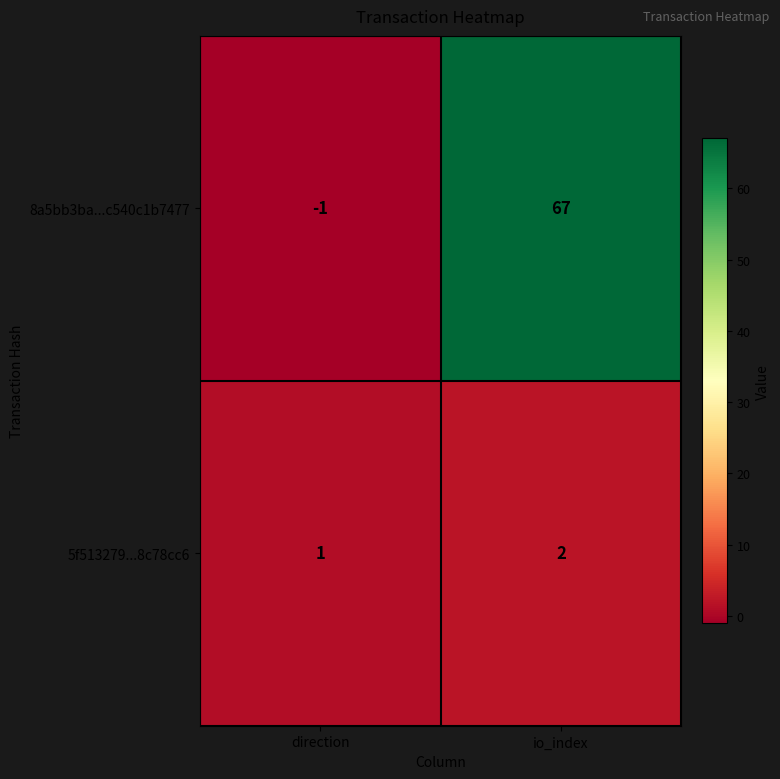

Count the number of data series in this chart.

2